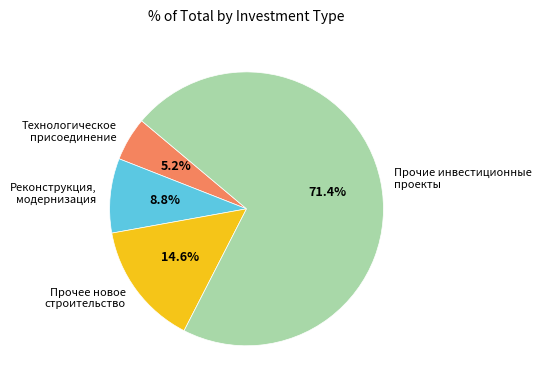

Which slice is the largest?

Прочие инвестиционные проекты